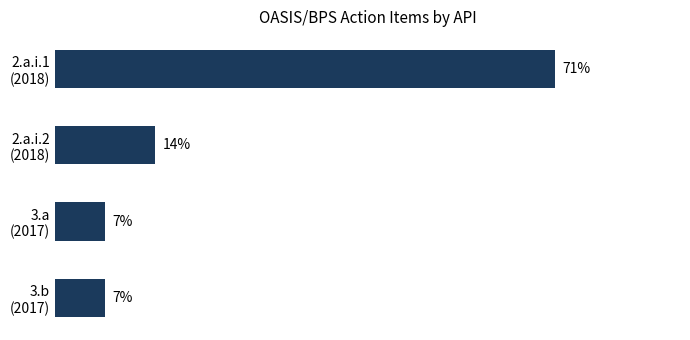

Are the bars grouped side by side (vs. stacked)?

No